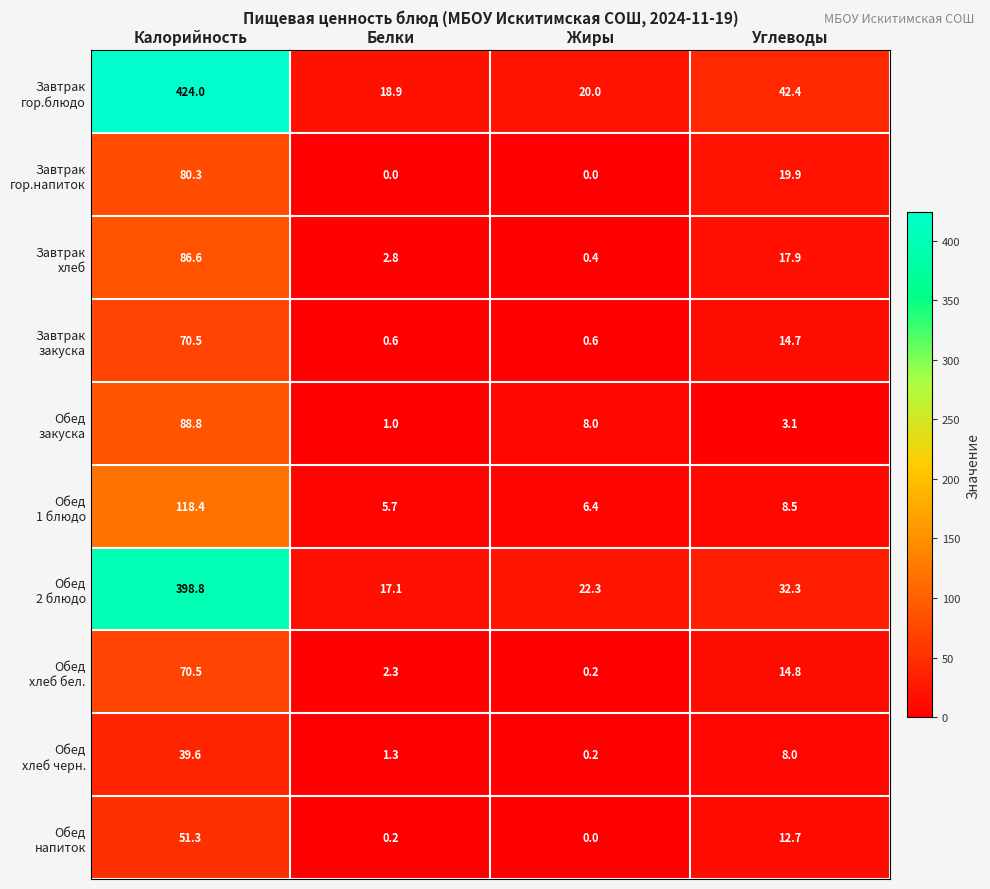

How many categories are shown in the chart?

4